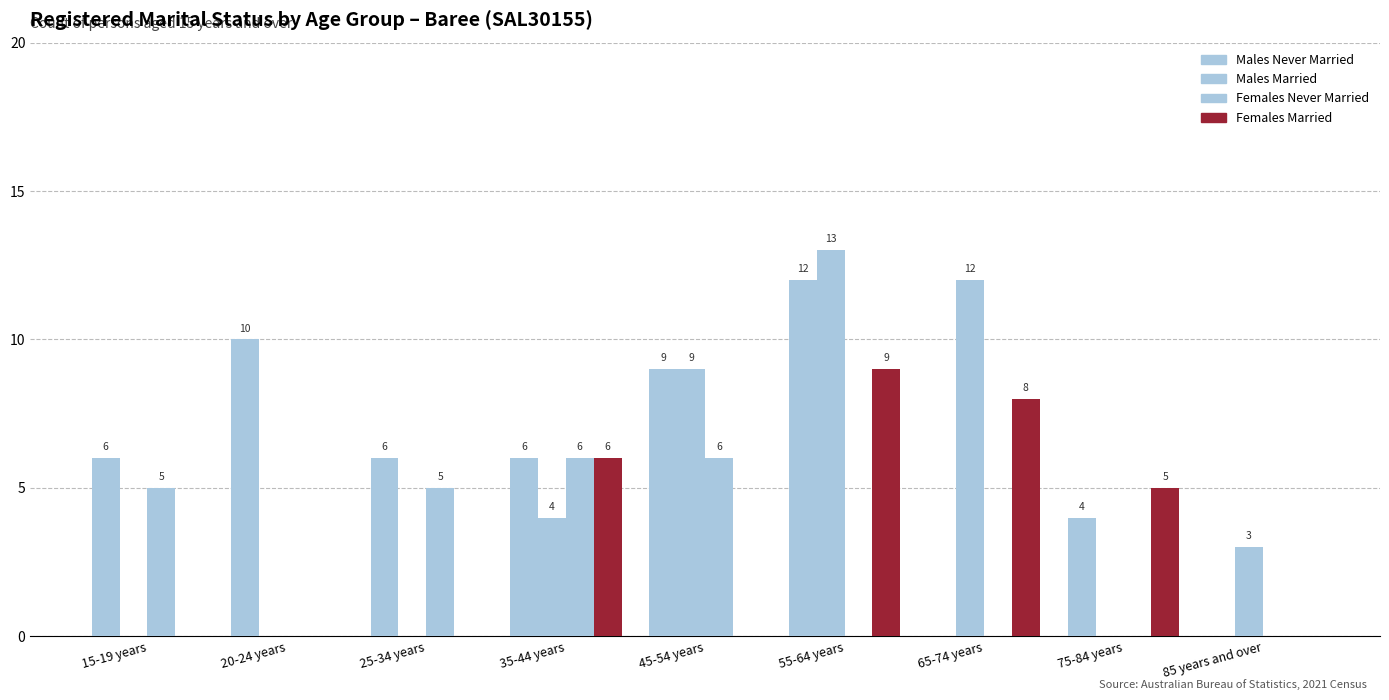

How many positive values does the Females Married series have?

4